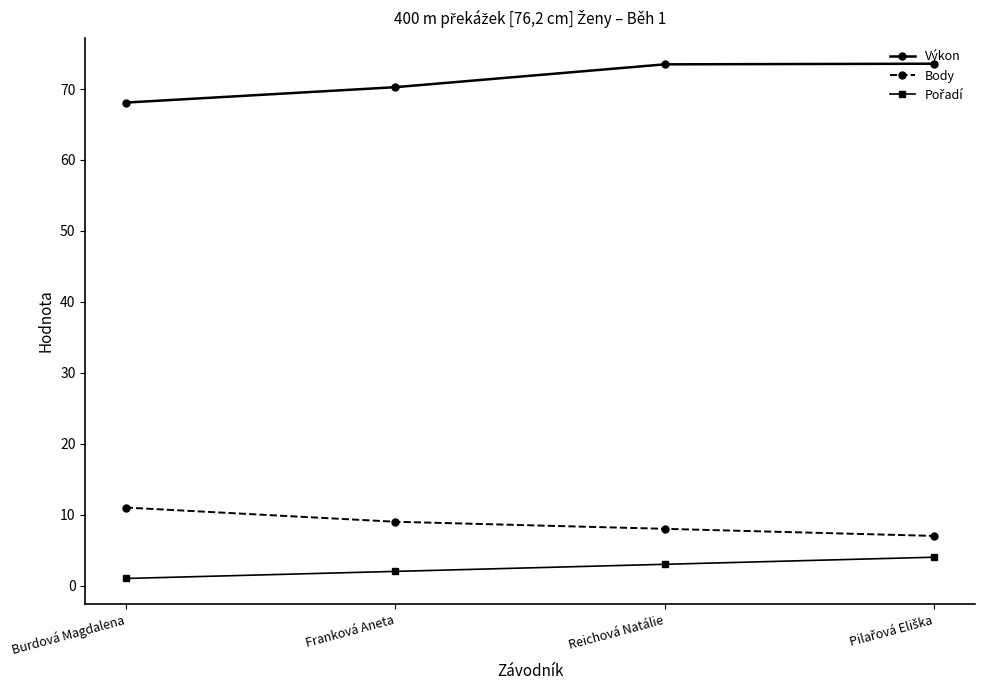

Which series has the largest range (max minus min)?

Výkon